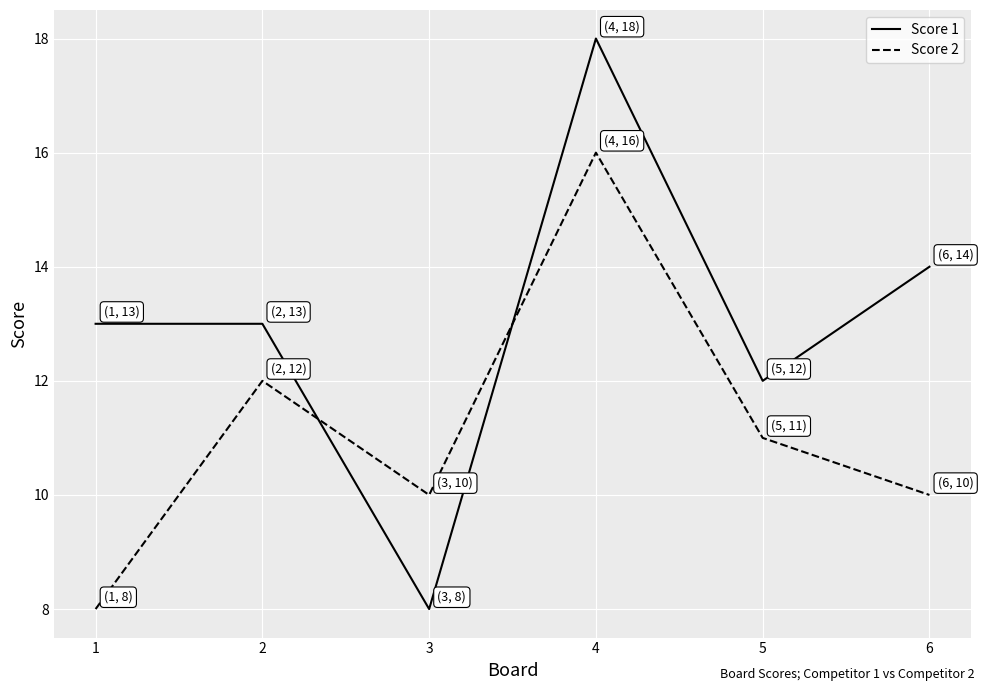

Reading left to right, list all the values displayed in this chart.

Score 1: 1=13	2=13	3=8	4=18	5=12	6=14
Score 2: 1=8	2=12	3=10	4=16	5=11	6=10